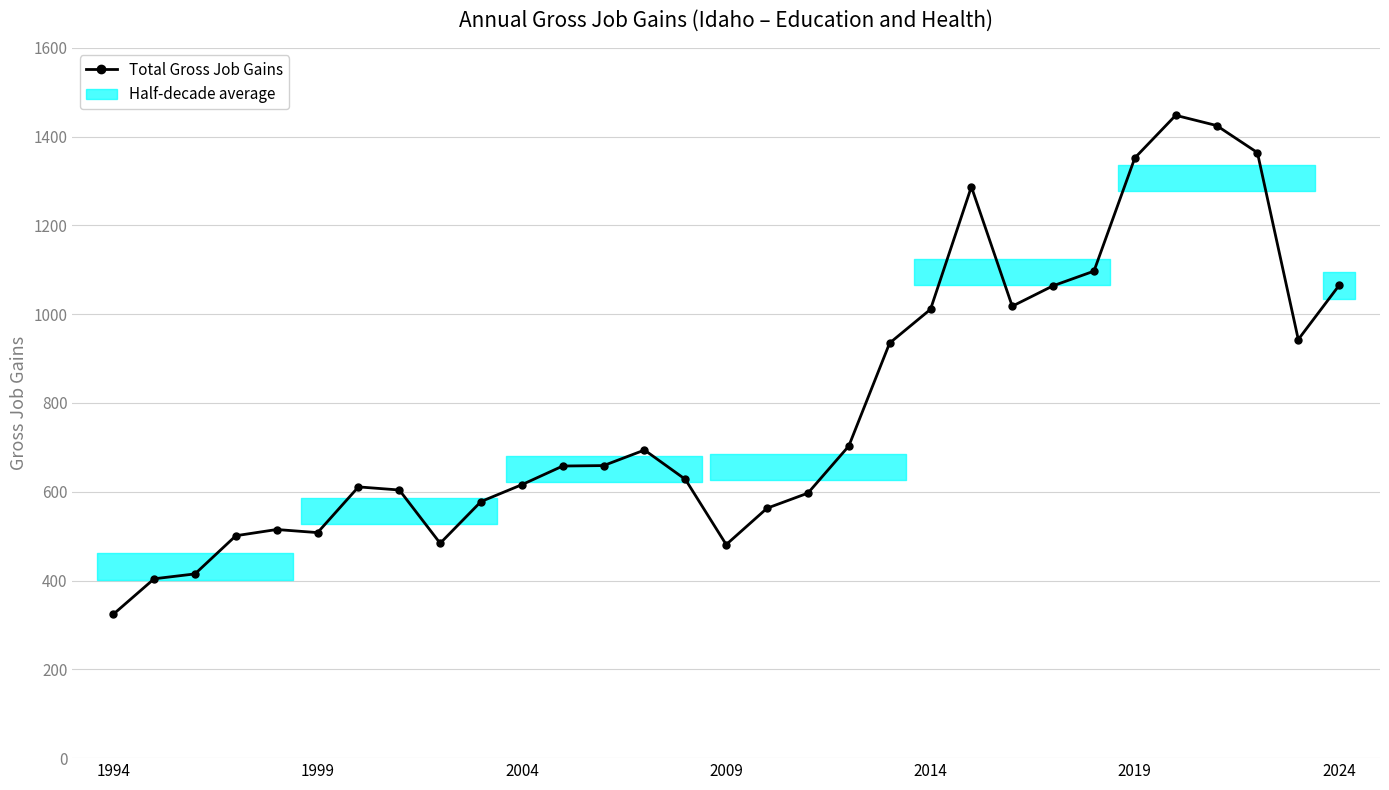

What is the maximum value shown in the chart?

1448